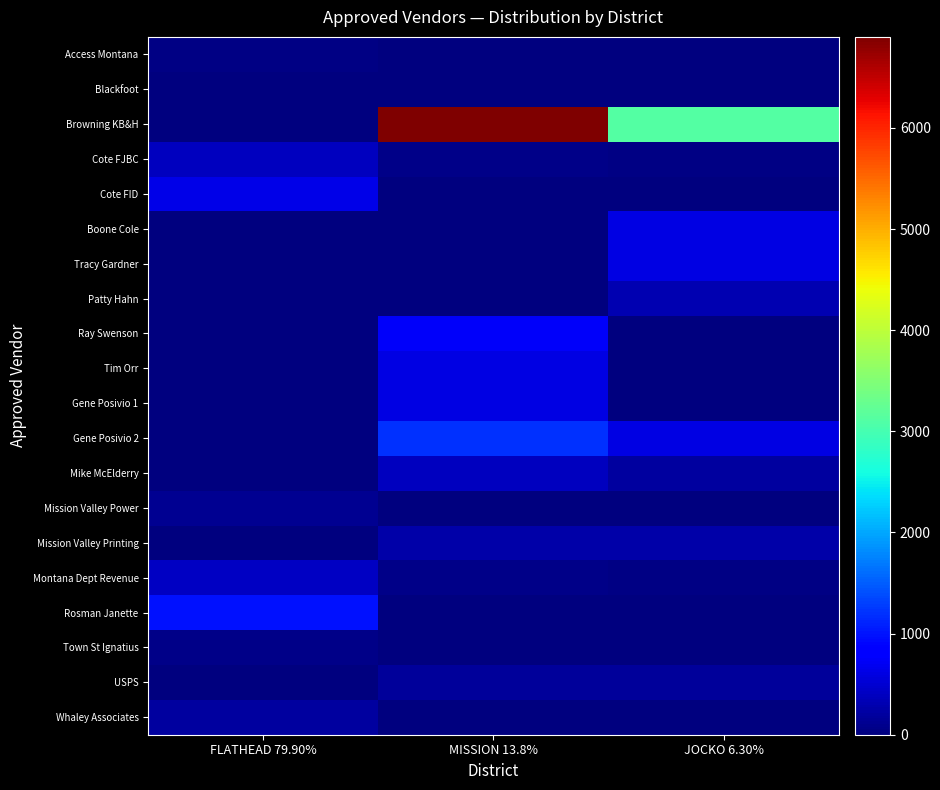

What is the total value across all series at FLATHEAD 79.90%?

2859.1